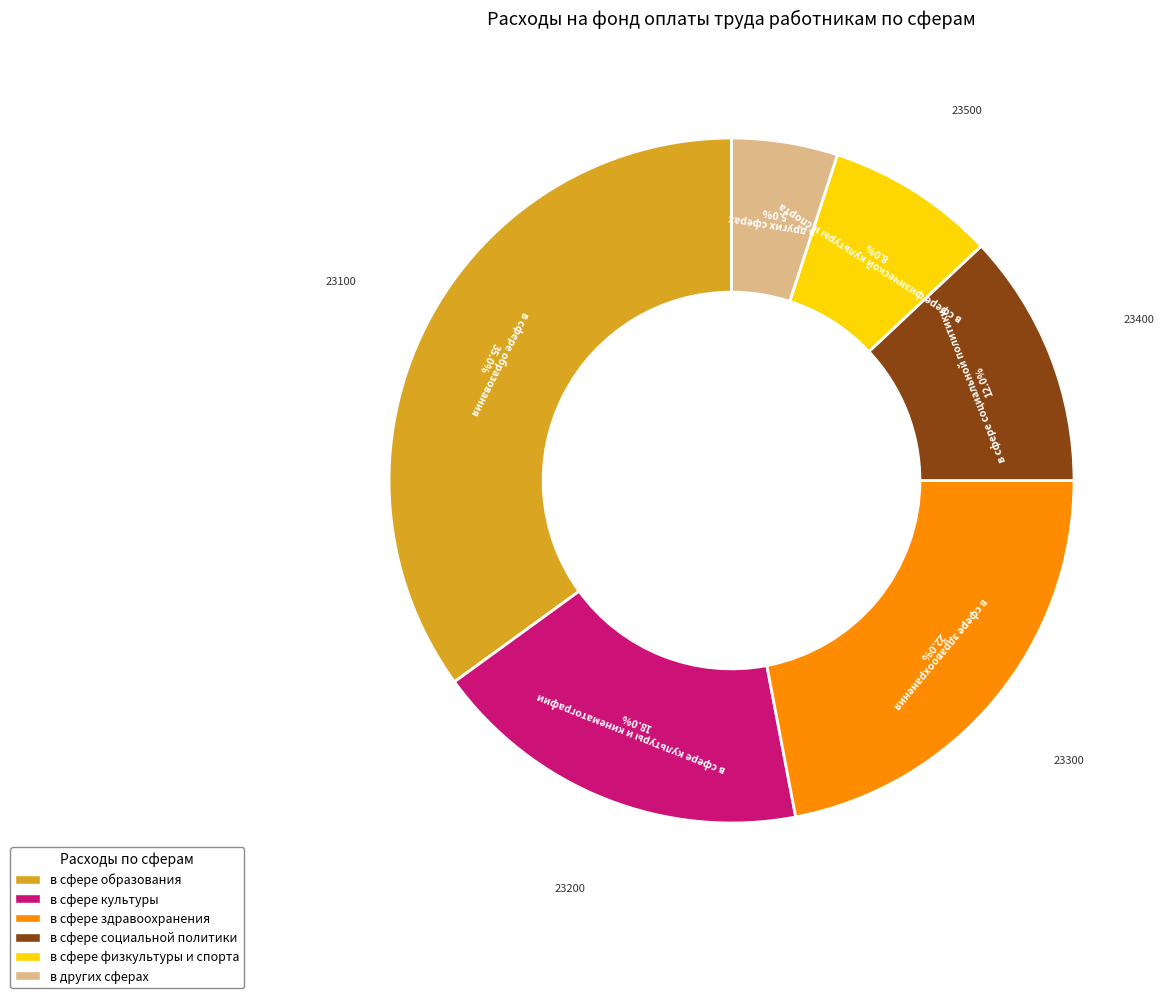

Is there any slice that represents more than half of the pie?

No